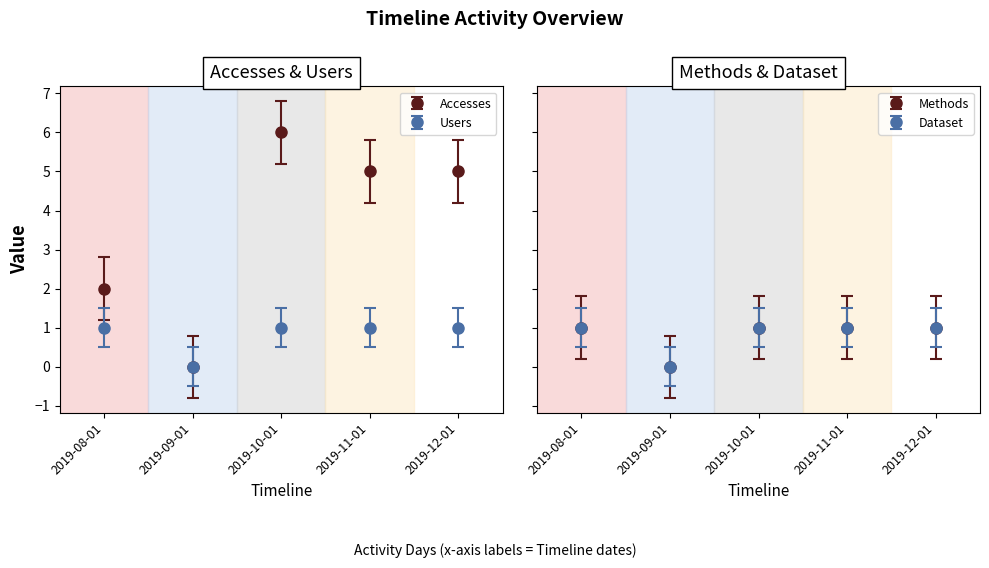

What is the maximum value shown in the chart?

6.0